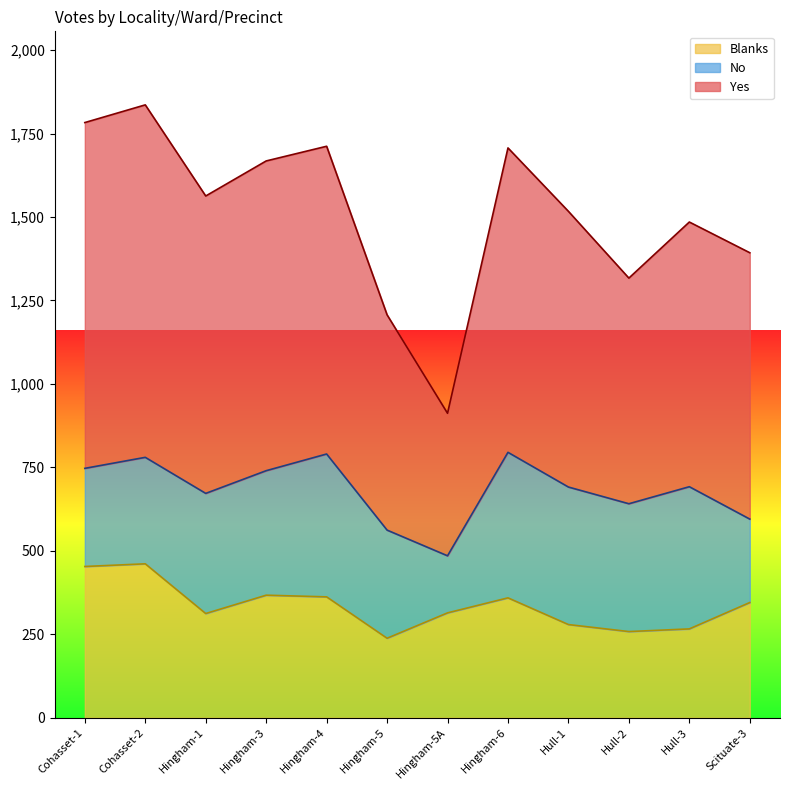

Read the Blanks value at Hingham-3.

367